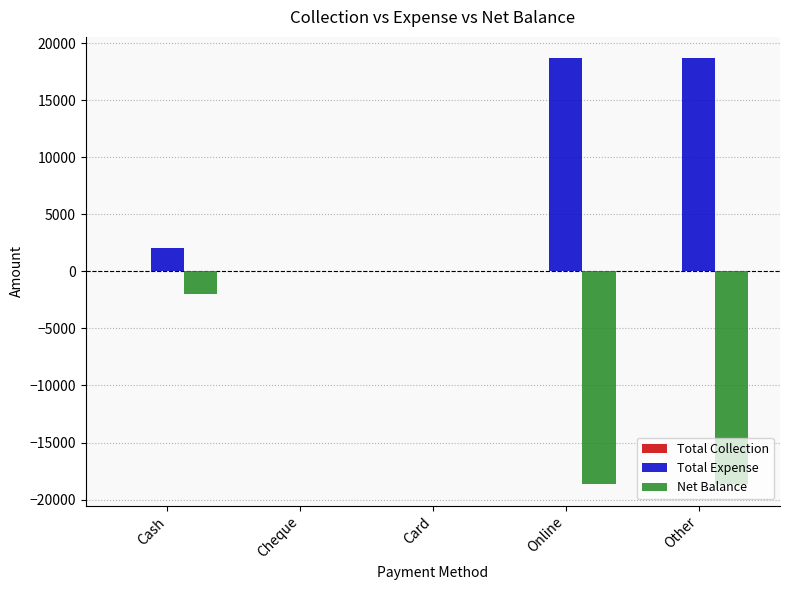

Is it true that Total Expense equals -8779 at Cheque?

False